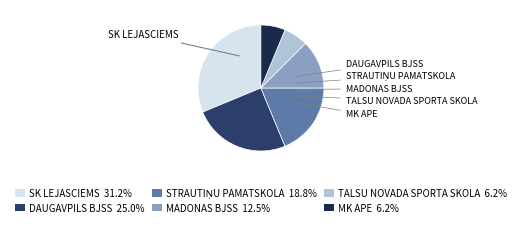

Is the sum of SK LEJASCIEMS 31.2% and DAUGAVPILS BJSS 25.0% greater than half?

Yes